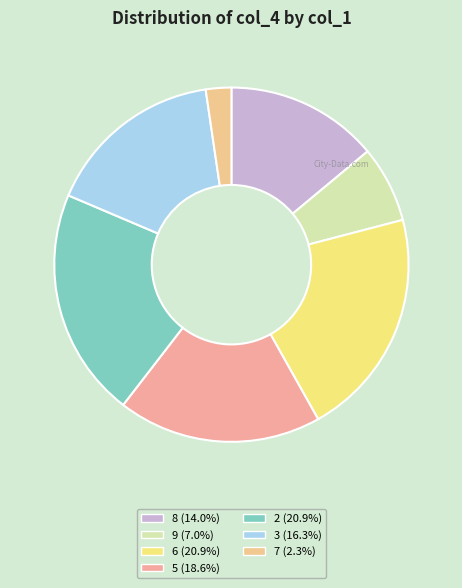

How many slices are in this pie chart?

7